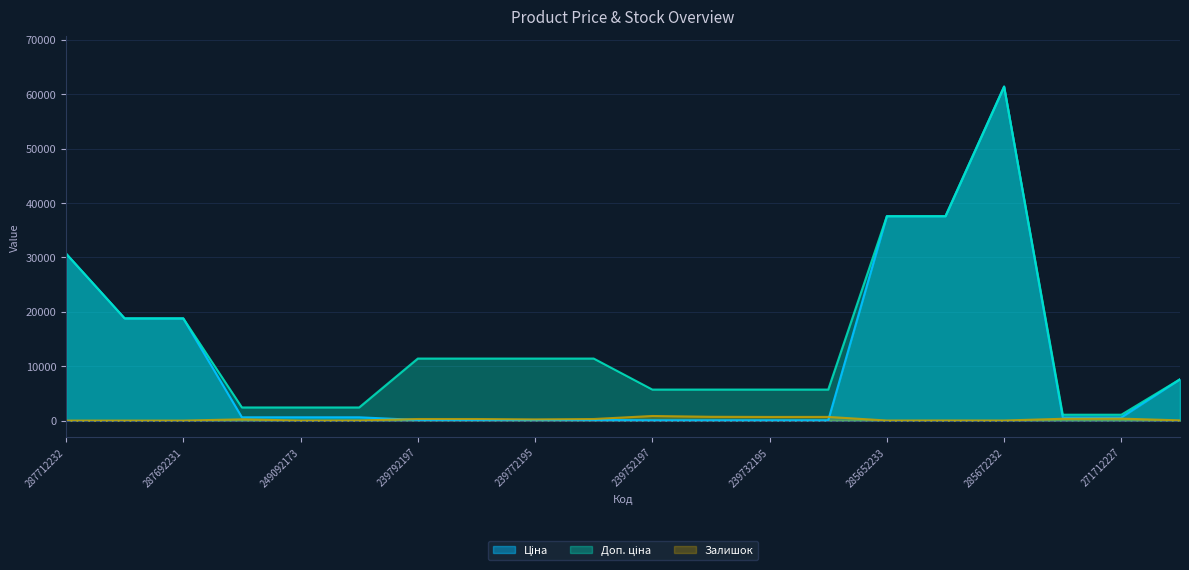

At which label is Доп. ціна closest to 31257?

287712232